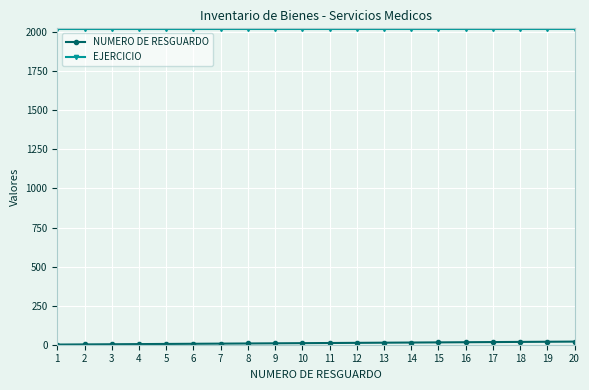

Which series has the largest total across all categories?

EJERCICIO